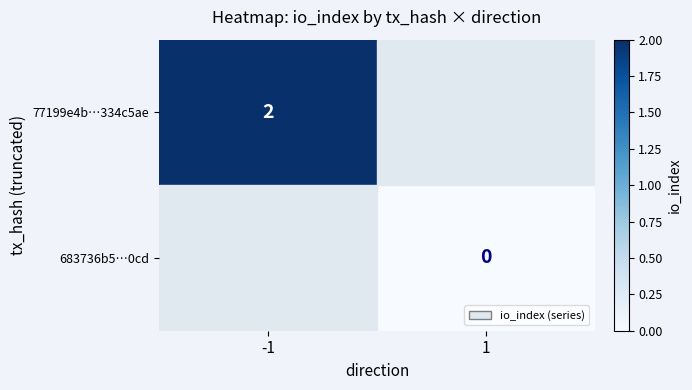

The 77199e4b…334c5ae series shows 2 at -1. True or false?

True